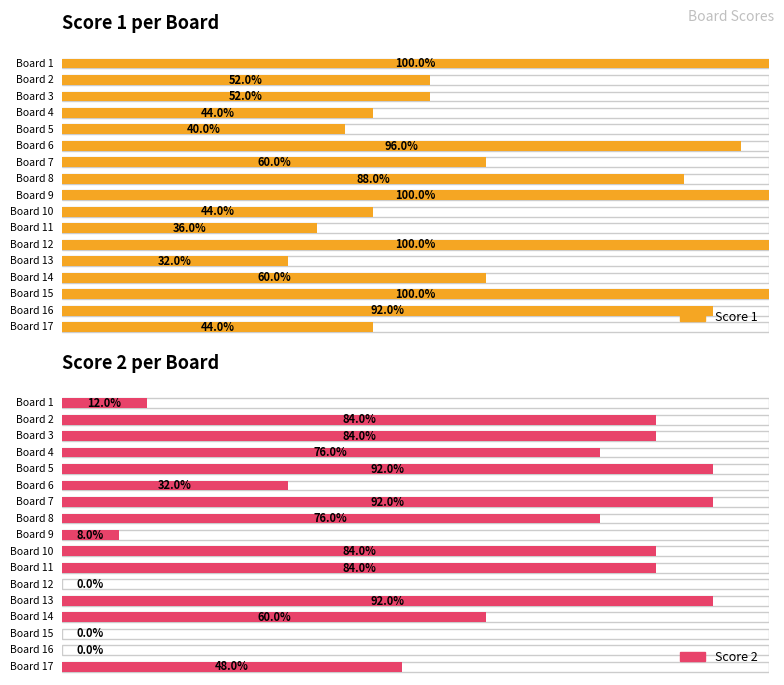

Between 9 and 3, which is larger?

9